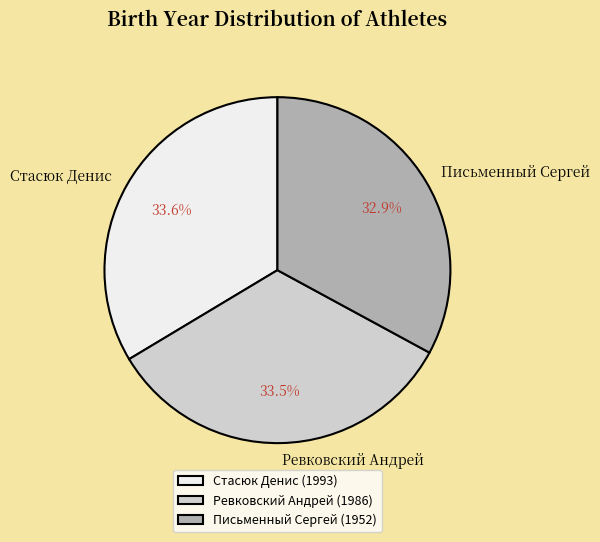

Is Ревковский Андрей the majority of the pie?

No